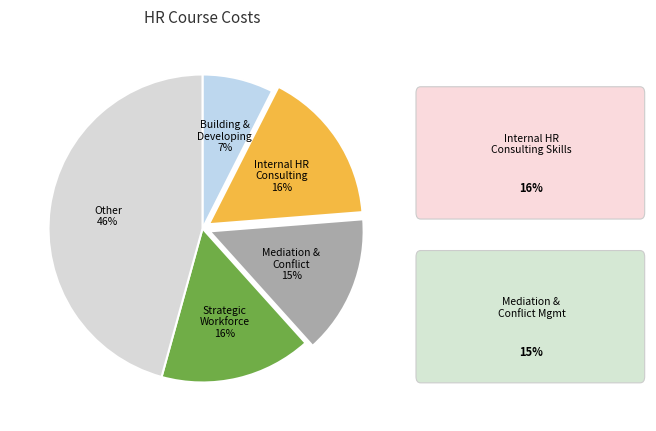

How many segments does this pie chart have?

5